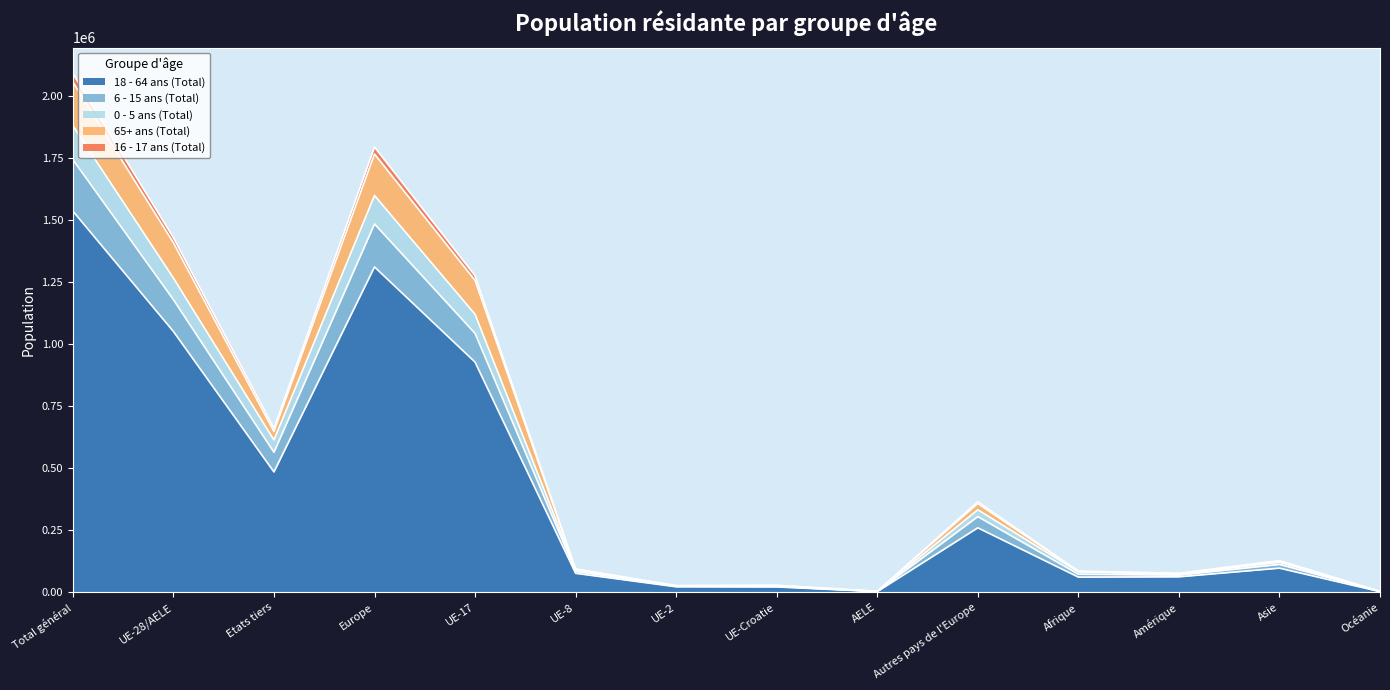

Reading right to left, extract all data points from this chart.

18 - 64 ans (Total): 2755	97384	62454	61342	259860	2940	21655	22302	76608	927273	1310638	484892	1050778	1535670
6 - 15 ans (Total): 3373	121270	72372	82477	332472	3498	25304	26247	90903	1120047	1598471	613591	1265999	1879590
0 - 5 ans (Total): 3172	112373	69150	73028	304894	3275	24054	24367	84130	1043029	1483749	564019	1178855	1742874
65+ ans (Total): 3558	125442	75353	84114	357431	4029	27970	26671	93021	1256386	1765508	647570	1408077	2055647
16 - 17 ans (Total): 3614	127999	76890	85621	364946	4089	28475	26988	93918	1275309	1793725	660780	1428779	2089559